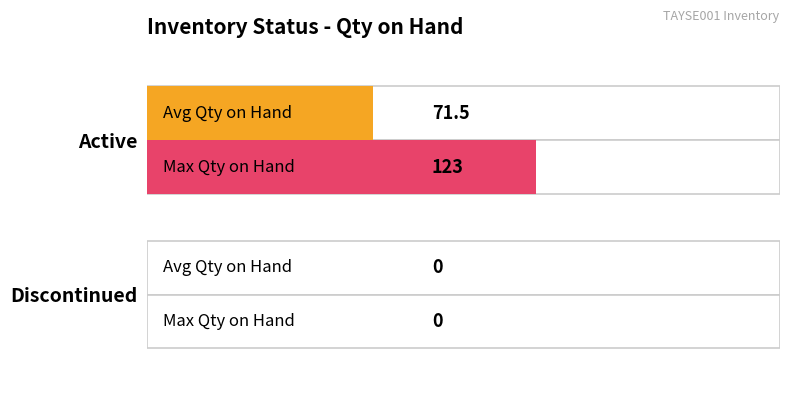

Reading left to right, transcribe all the data shown in this chart.

Avg Qty on Hand: 71.5	0.0
Max Qty on Hand: 123.0	0.0